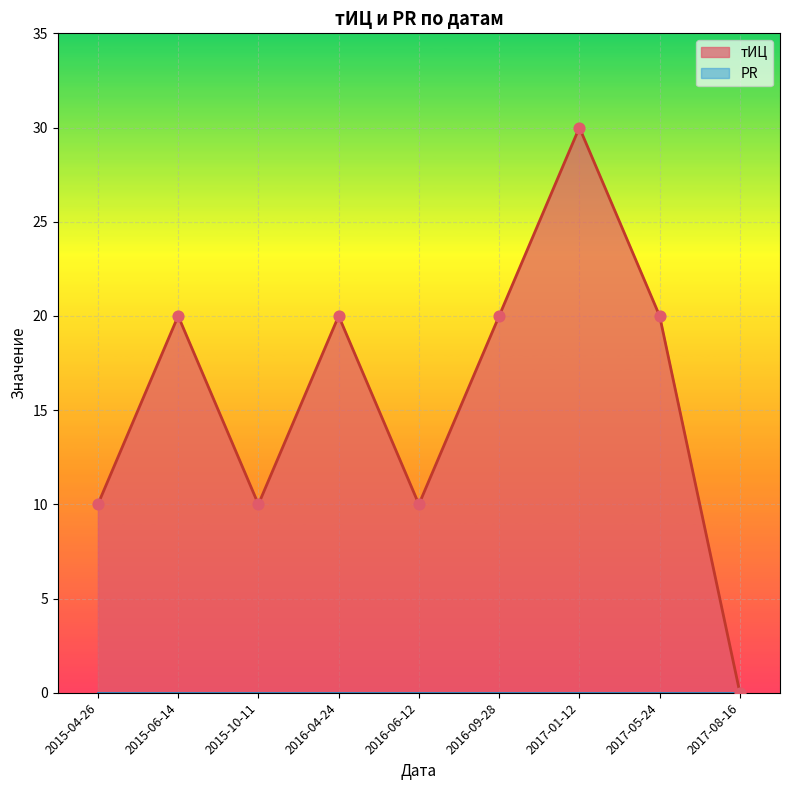

What is the change in value from 2016-06-12 to 2017-05-24?

+10